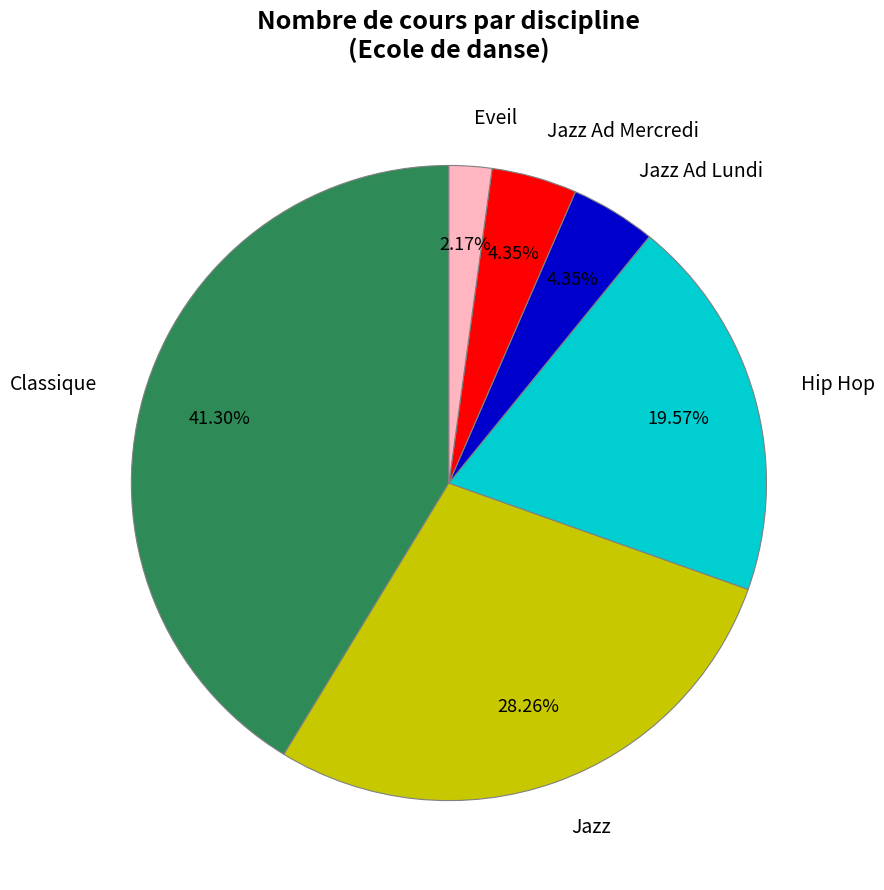

Combined, do Classique and Hip Hop account for over 50%?

Yes